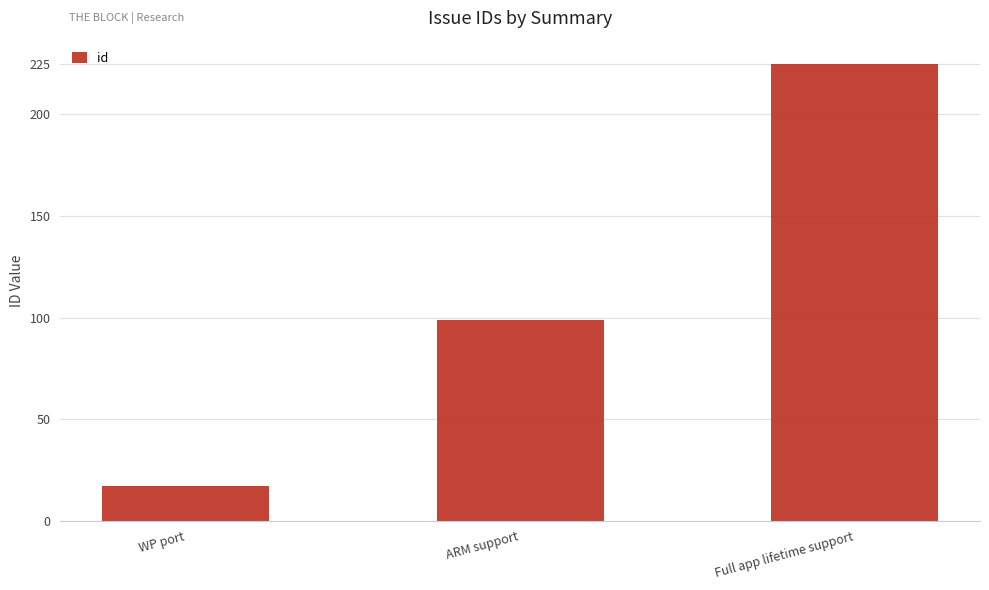

True or false: the data shows 29 at WP port.

False